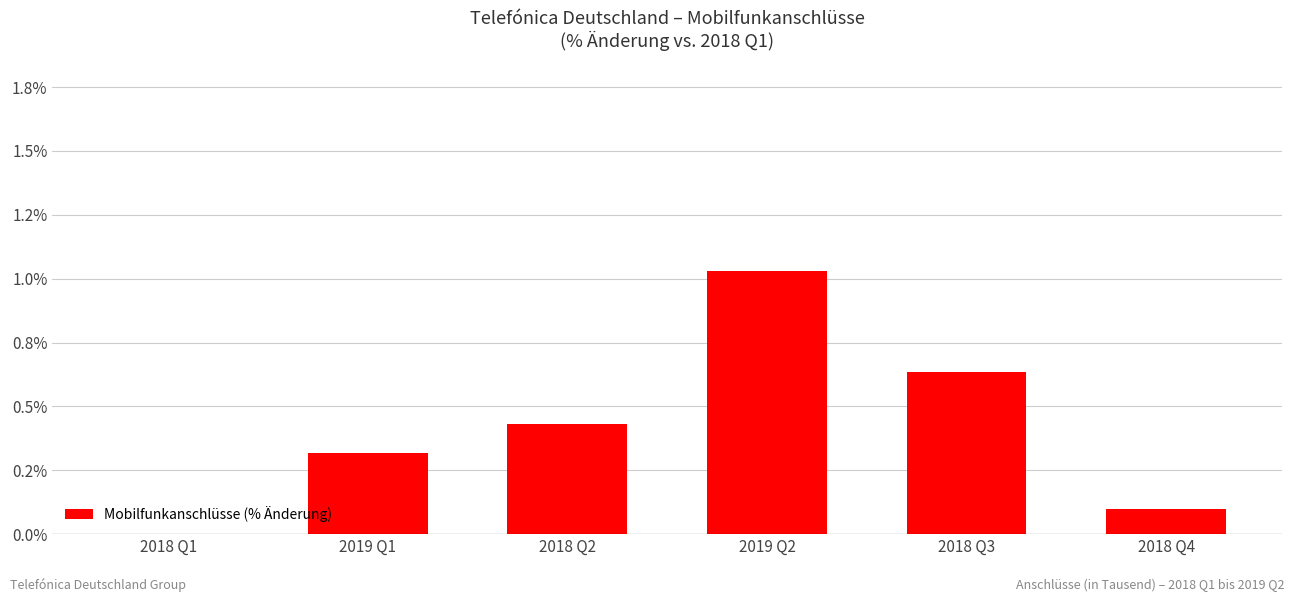

Is it true that the value at 2018 Q2 is 0.6?

False